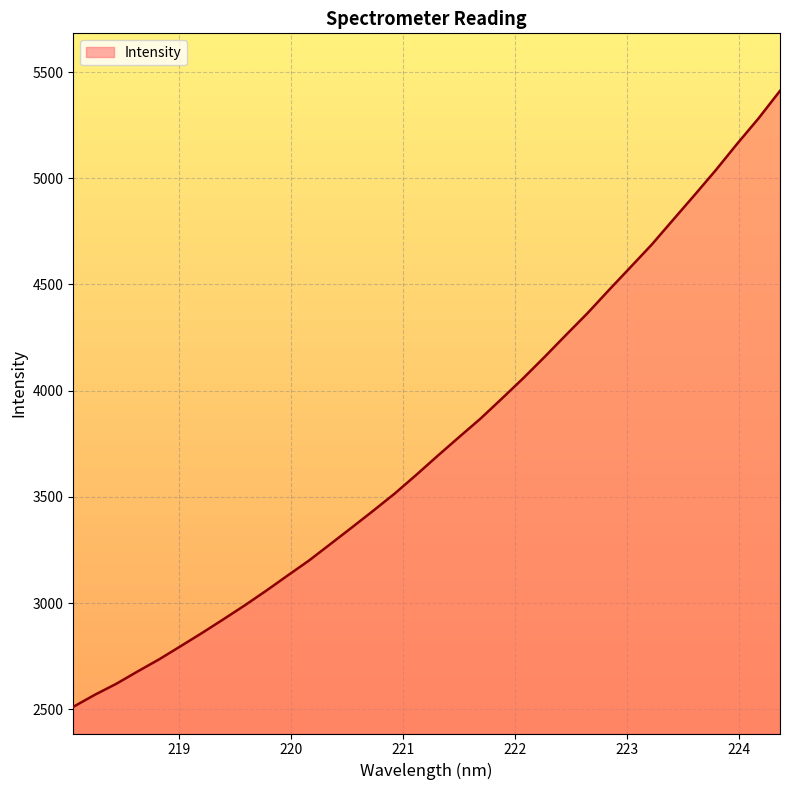

What is the difference between the maximum and minimum values?

2900.3